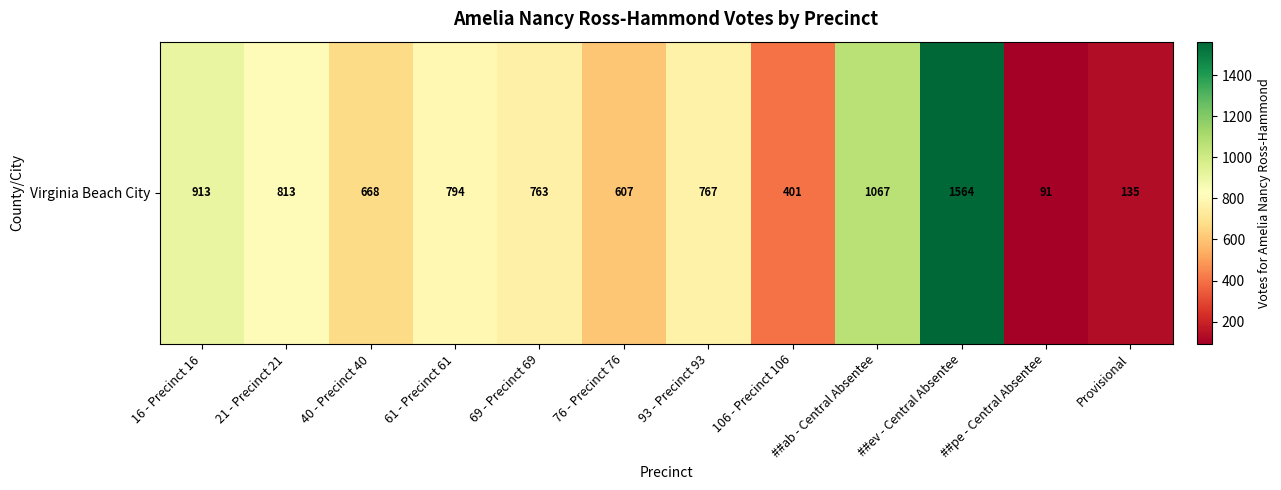

Which has a higher value, 106 - Precinct 106 or Provisional?

106 - Precinct 106